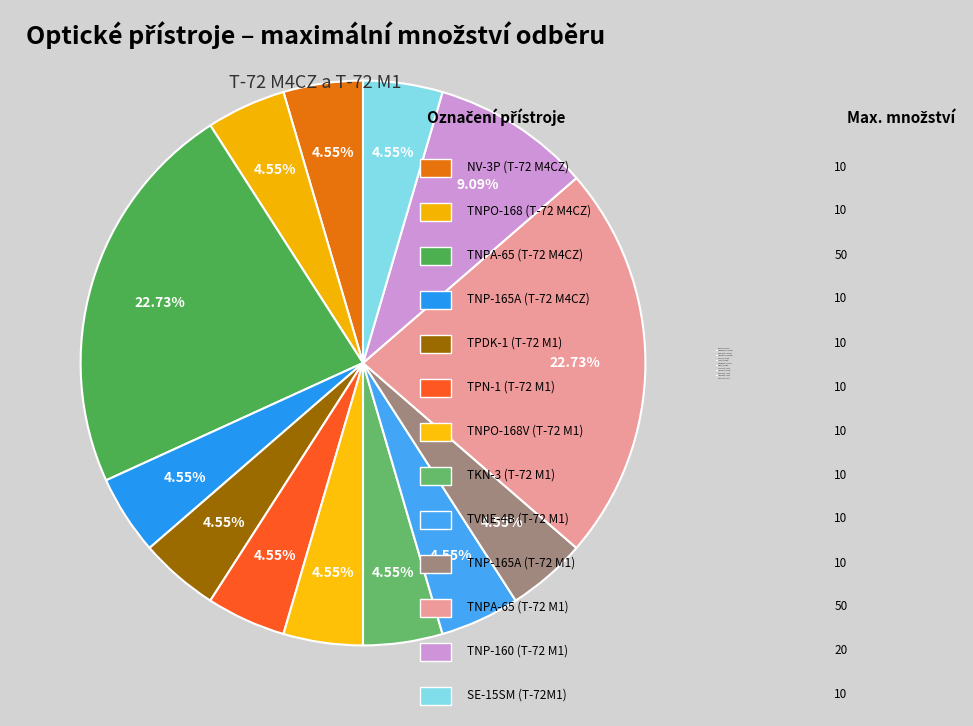

Is TNPA-65 (T-72 M4CZ) the majority of the pie?

No